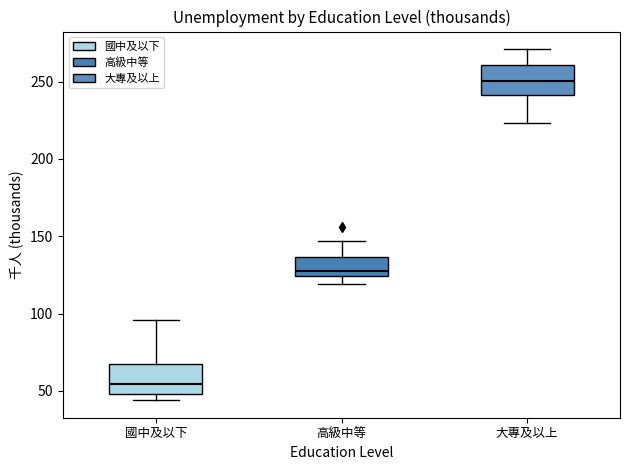

Reading left to right, read every box against the y-axis: the position of its median line, the range the box covers, and the ends of its whiskers. The values are not printed on the chart, so give them approximately, as read against the axis.

國中及以下: median 55, box 50 to 70, whiskers 45 to 95
高級中等: median 130, box 125 to 135, whiskers 120 to 145
大專及以上: median 250, box 240 to 260, whiskers 225 to 270